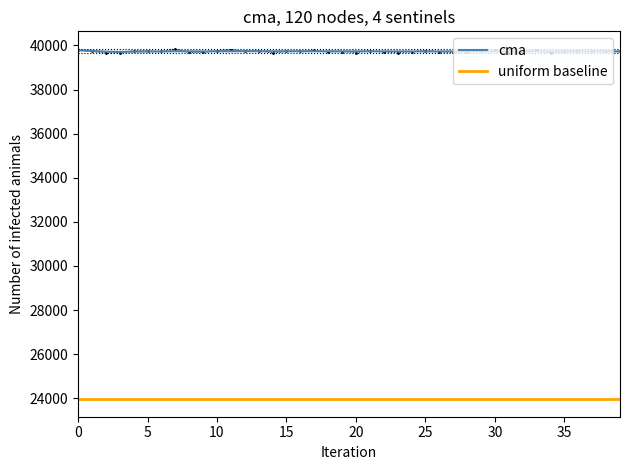

What is the highest value of the cma series?

39776.0